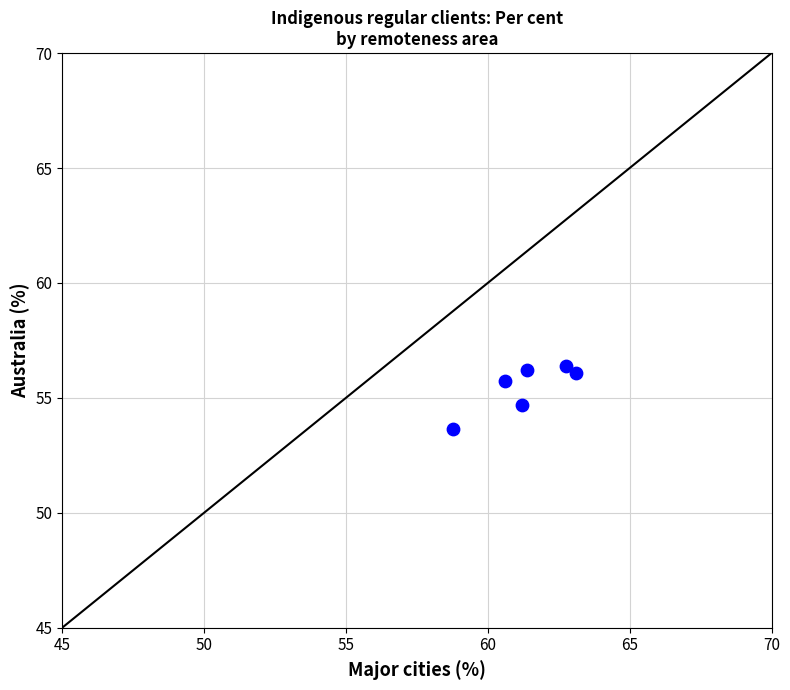

What Y value in the scatter plot is closest to 55?

54.7